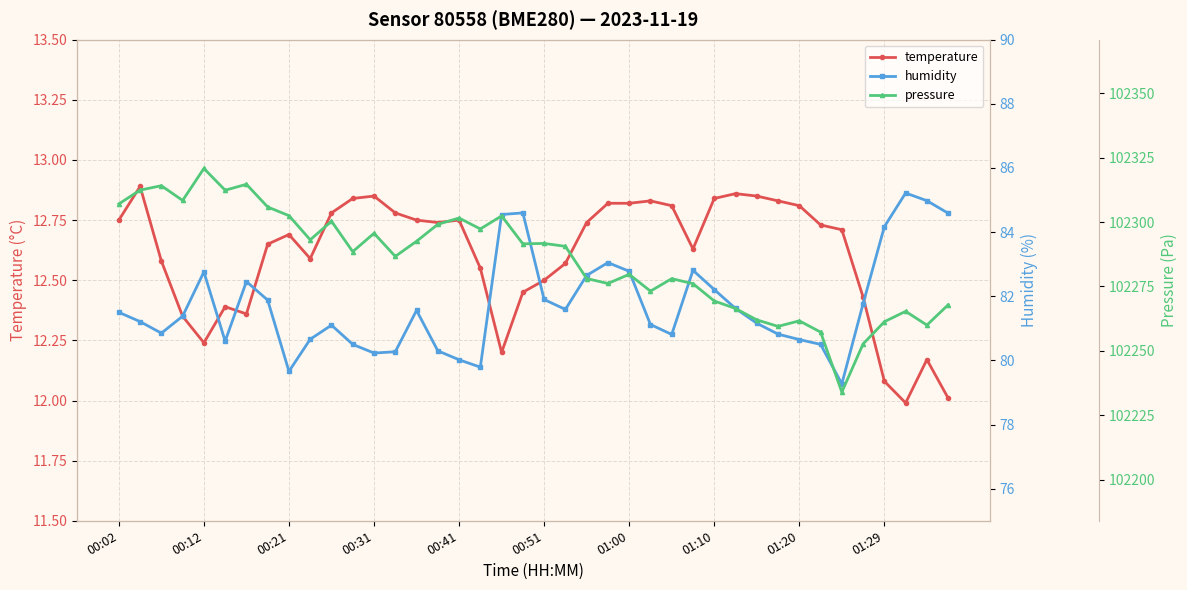

What is the value of the temperature point at the 2nd from the left?

12.9